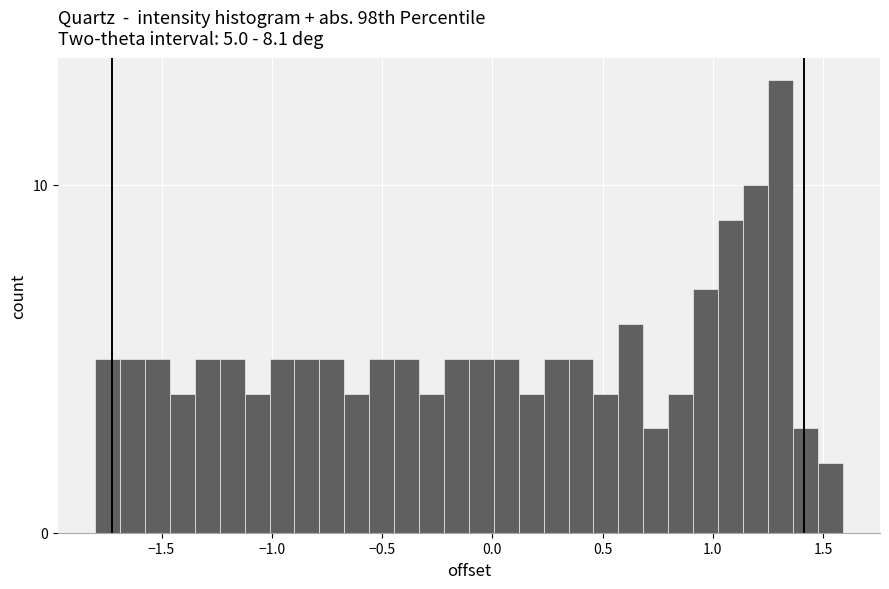

Around what value on the x-axis is the tallest bar? Give the approximate position of its centre, as read against the axis.

1.30